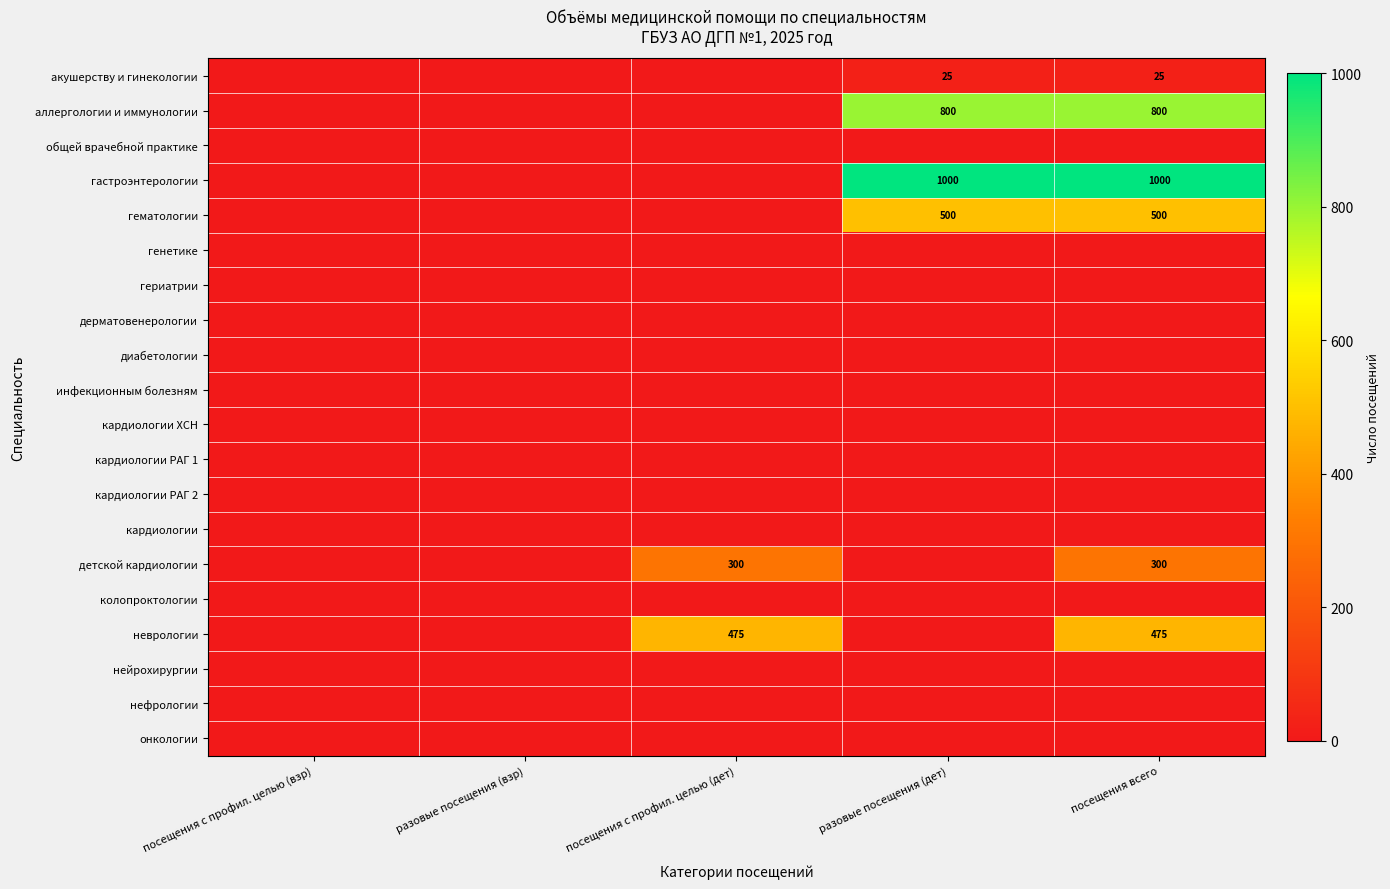

At how many categories does at least one series exceed 778?

2